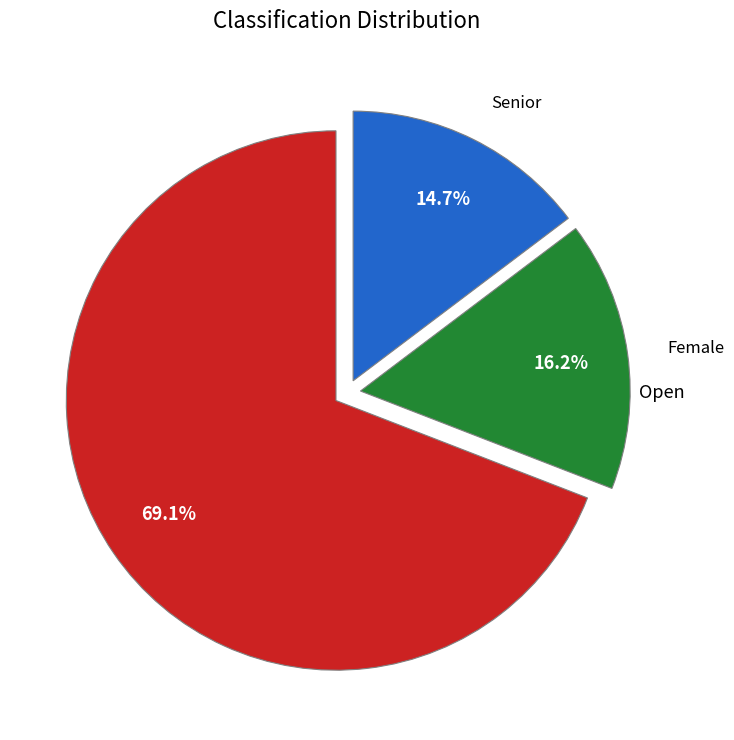

True or false: Senior accounts for 16% of the total.

False